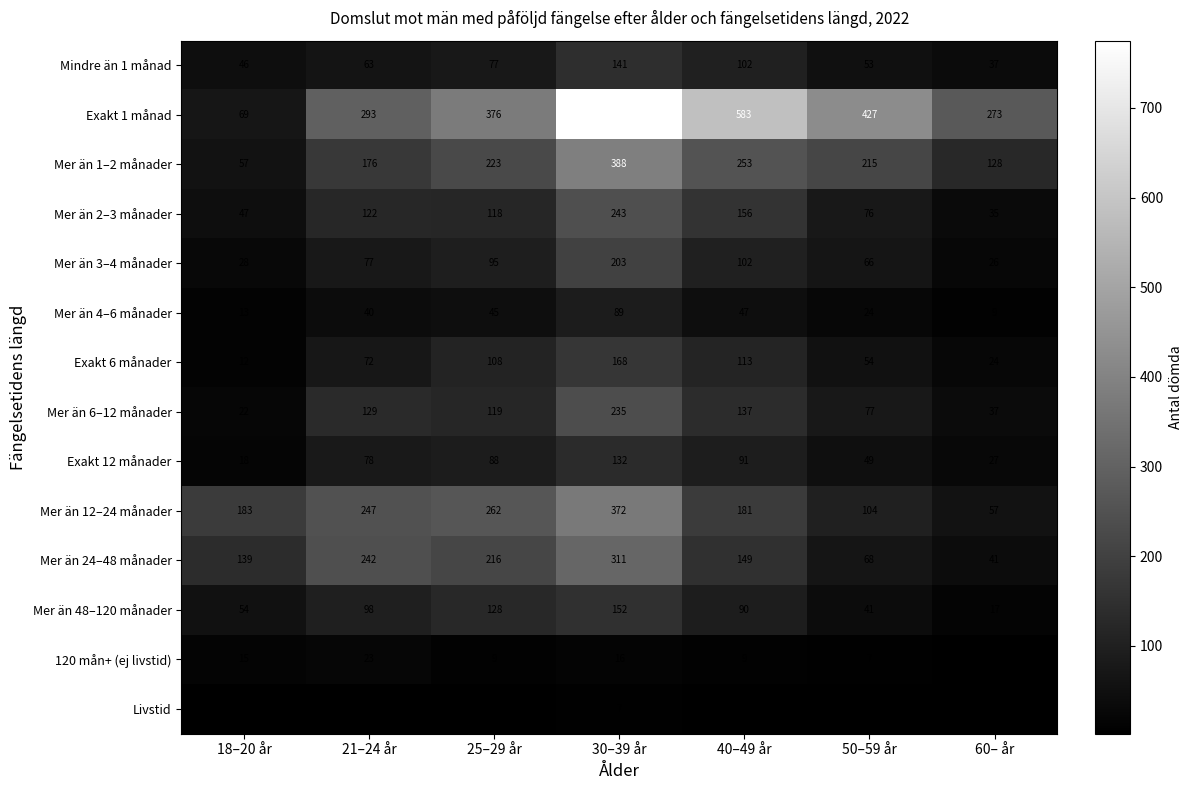

At 30–39 år, list the series in order from smallest to largest.

Livstid, 120 mån+ (ej livstid), Mer än 4–6 månader, Exakt 12 månader, Mindre än 1 månad, Mer än 48–120 månader, Exakt 6 månader, Mer än 3–4 månader, Mer än 6–12 månader, Mer än 2–3 månader, Mer än 24–48 månader, Mer än 12–24 månader, Mer än 1–2 månader, Exakt 1 månad